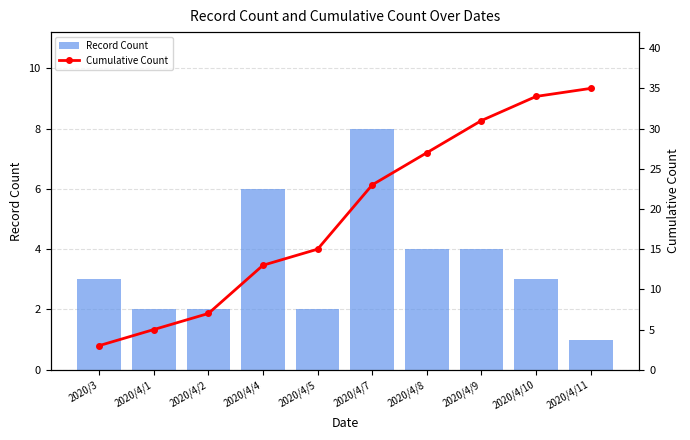

Which series has the largest range (max minus min)?

Cumulative Count